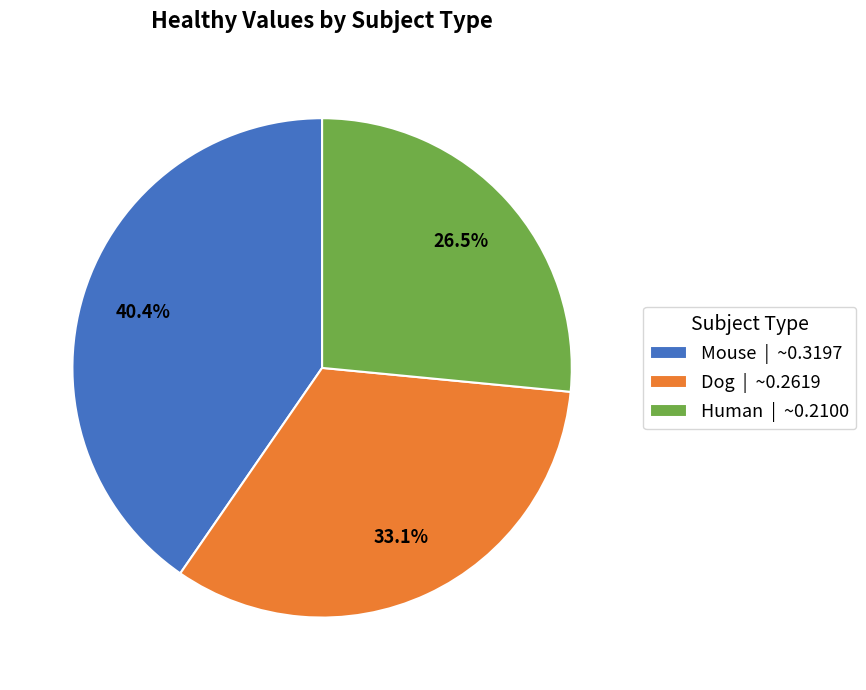

Is it true that Mouse is 40% of the pie?

True